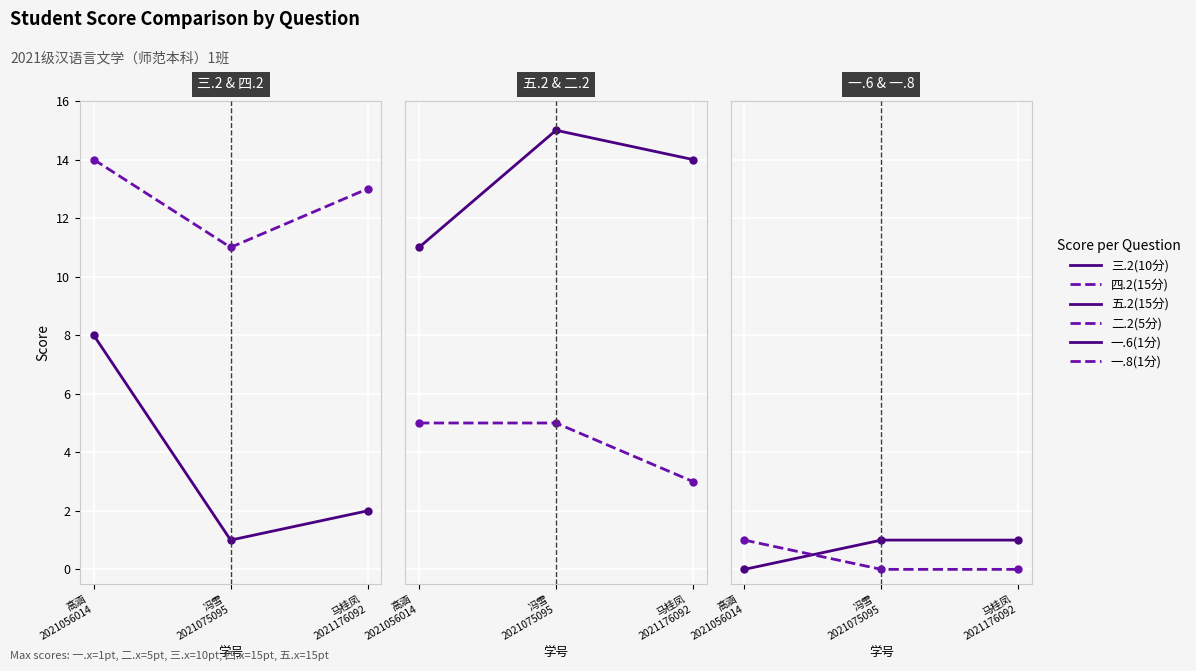

Between 马桂凤
2021176092 and 高涵
2021056014, which is larger?

高涵
2021056014